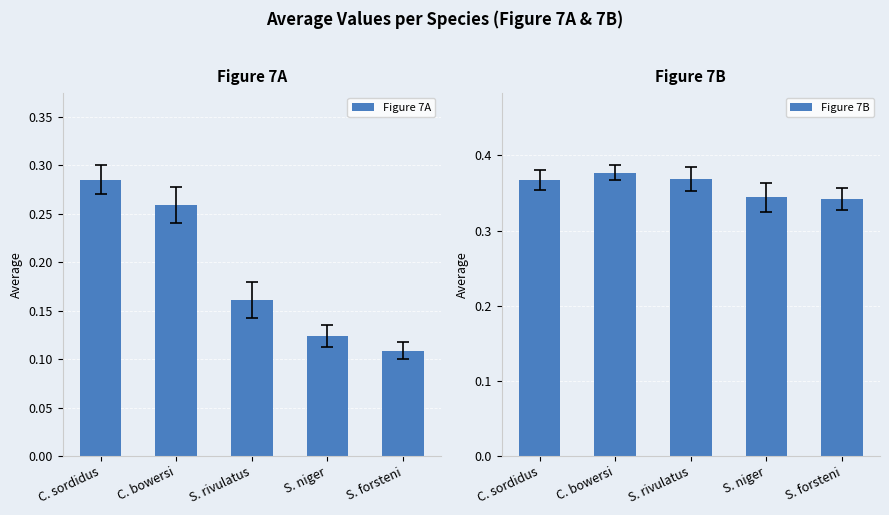

Reading left to right, transcribe all the data shown in this chart.

Figure 7A: C. sordidus=0.3	C. bowersi=0.3	S. rivulatus=0.2	S. niger=0.1	S. forsteni=0.1
Figure 7B: C. sordidus=0.4	C. bowersi=0.4	S. rivulatus=0.4	S. niger=0.3	S. forsteni=0.3